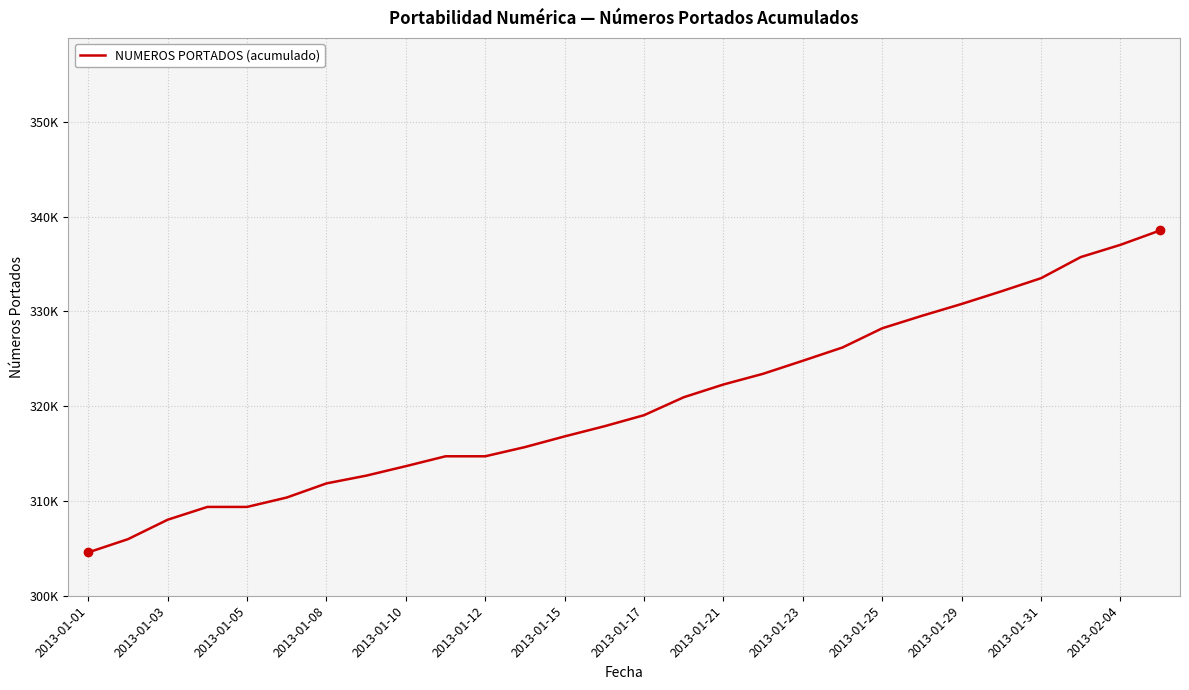

Does the chart display data point markers on the line(s)?

No